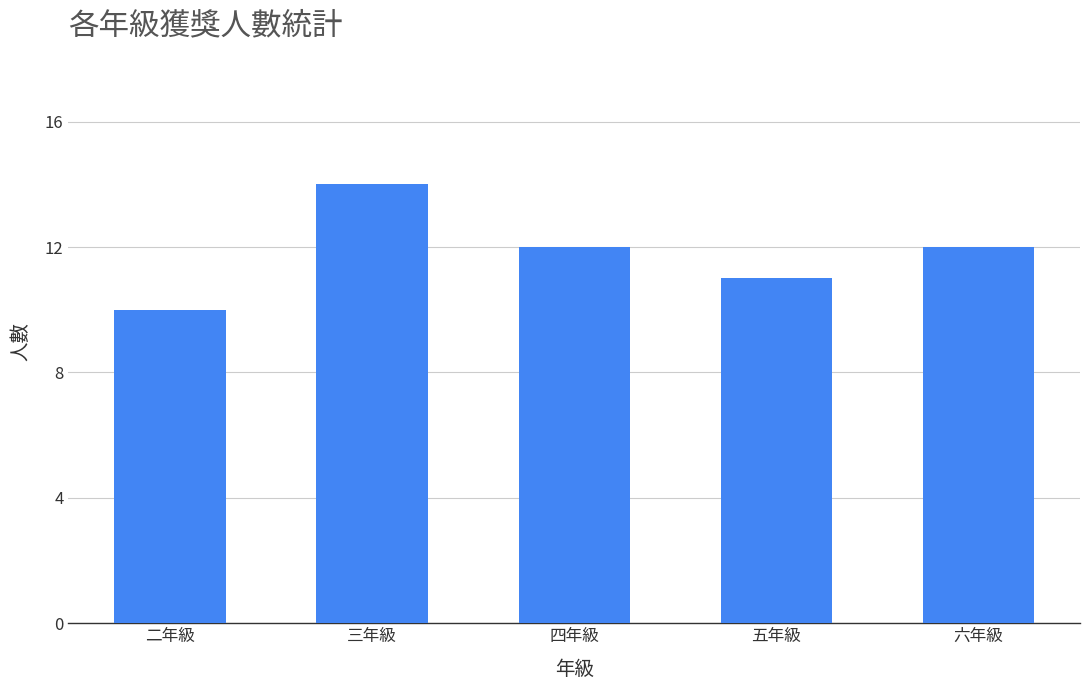

True or false: the data shows 12 at 六年級.

True